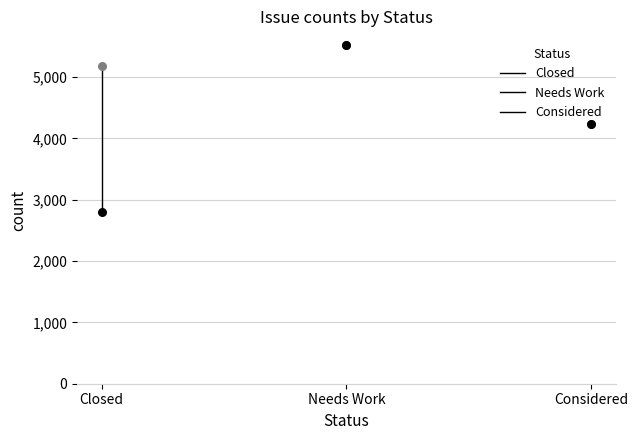

What are all the series names shown in the legend?

Closed, Needs Work, Considered